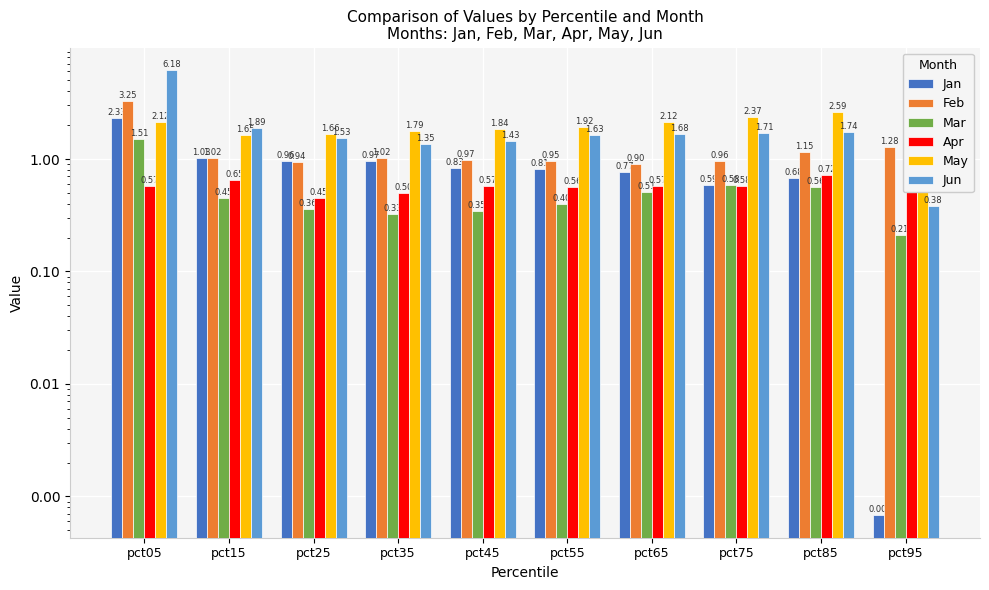

How many bars are there in total?

60